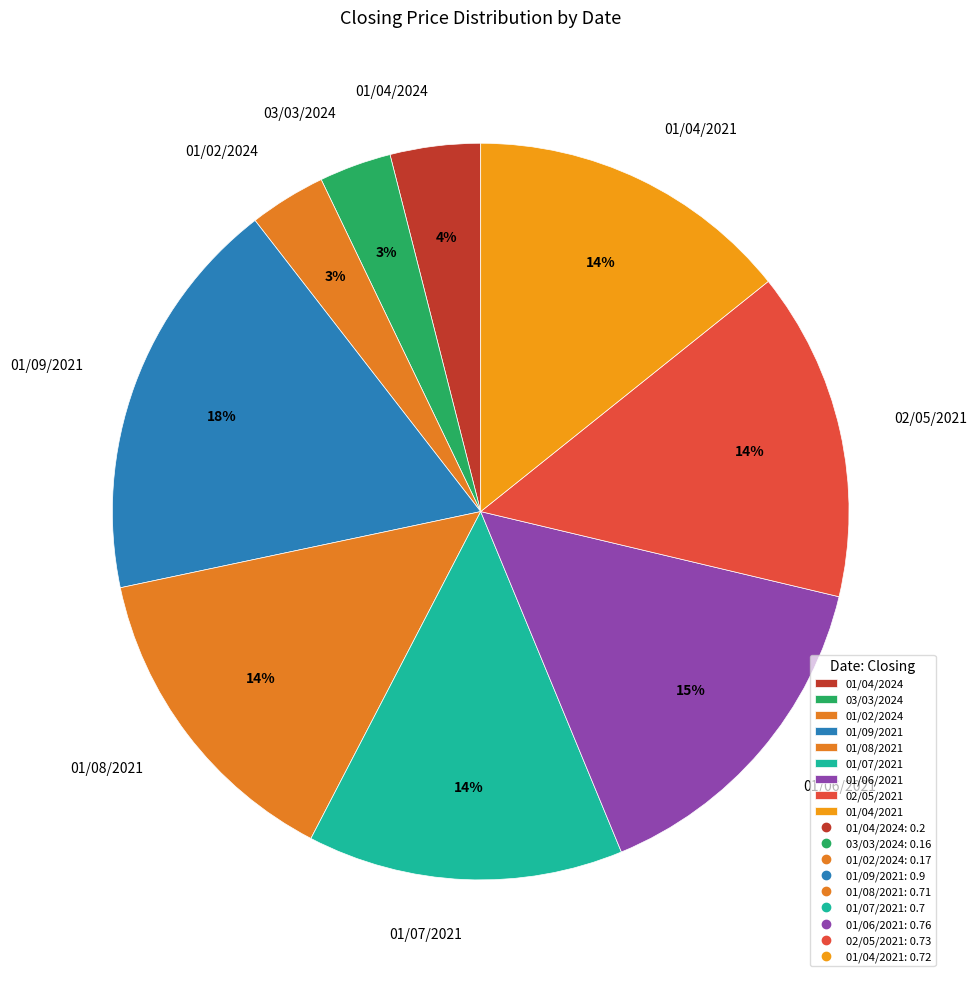

Does 01/08/2021 account for over 50% of the chart?

No